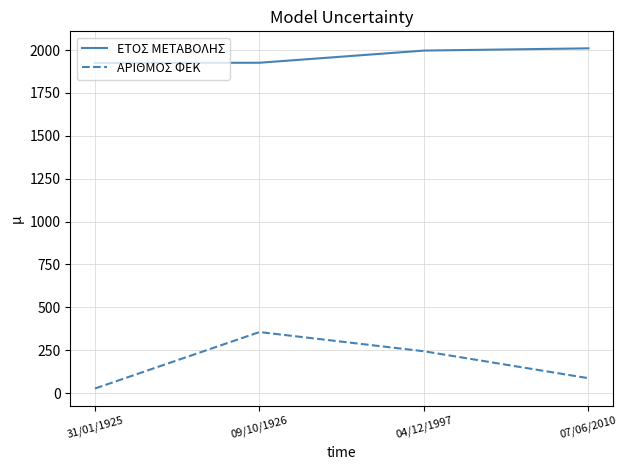

What is the difference between the maximum and minimum values in the ΕΤΟΣ ΜΕΤΑΒΟΛΗΣ series?

85